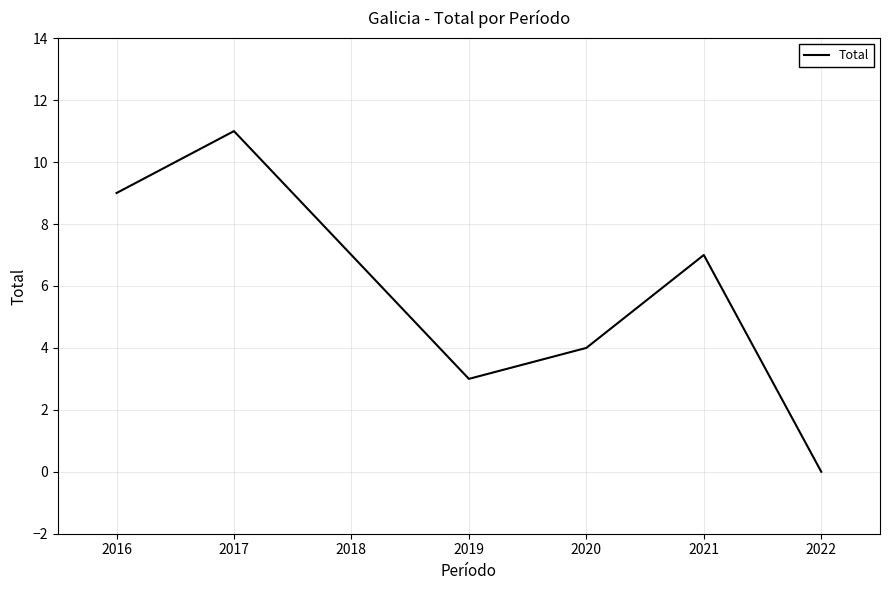

Where is the data nearest to the value 5?

2020